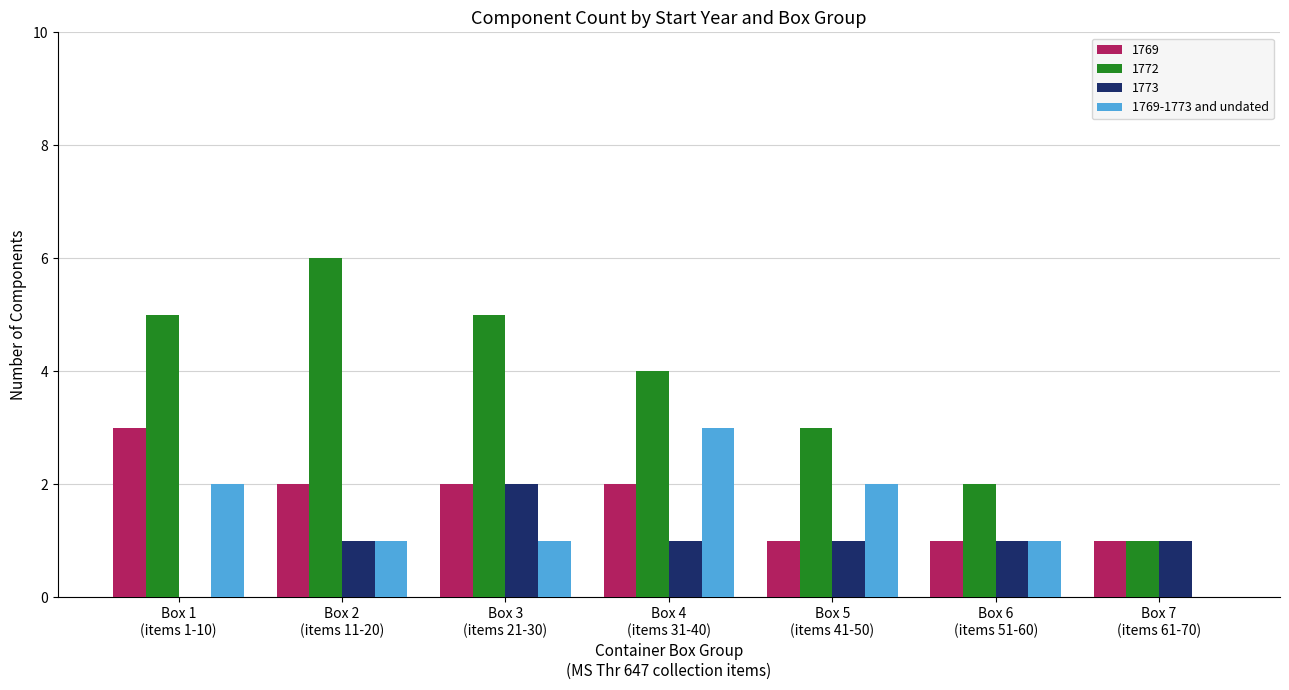

Which series has the largest total across all categories?

1772